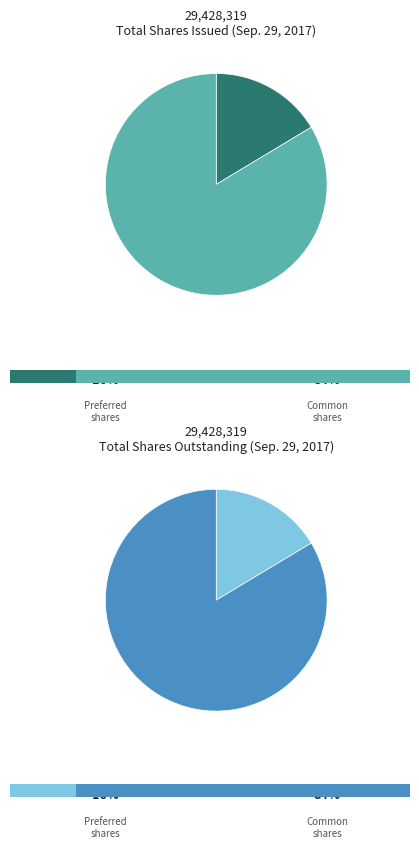

What is the smallest slice in the pie chart?

Preferred stock, shares issued